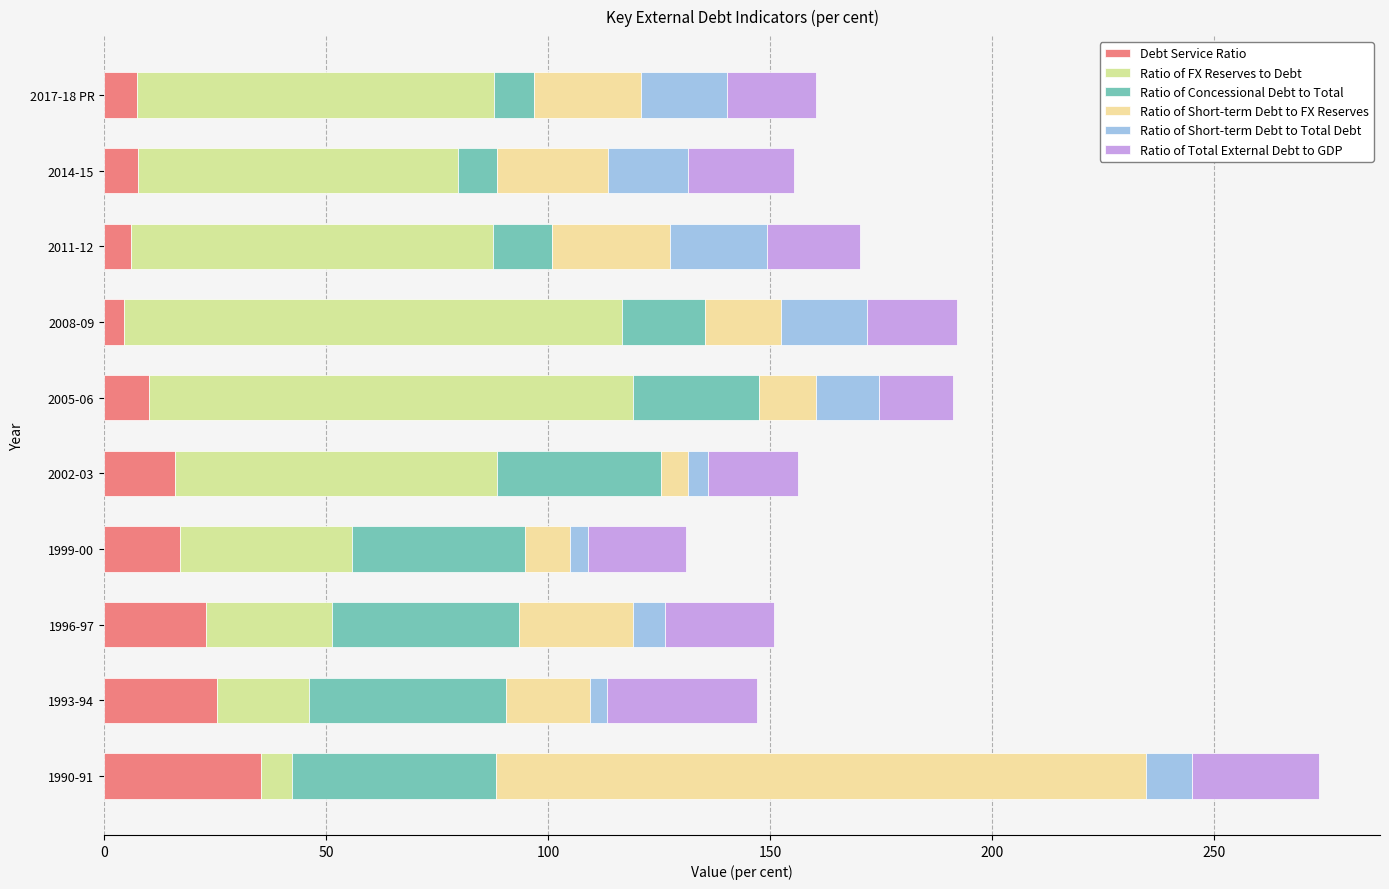

How many categories are shown in the chart?

10